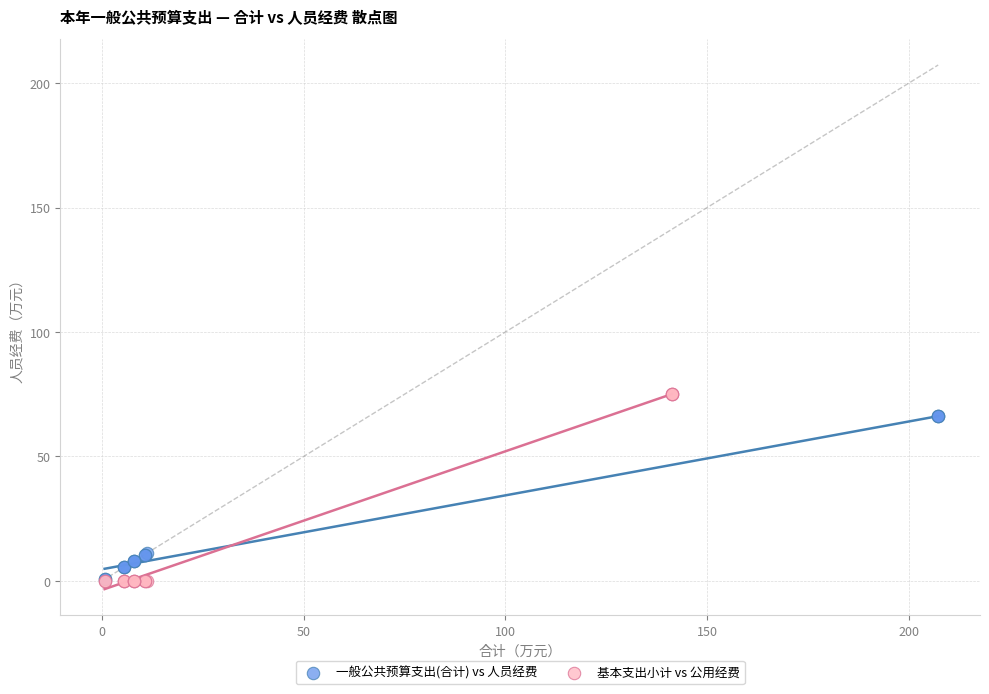

Which series has the widest spread of Y values?

基本支出小计 vs 公用经费